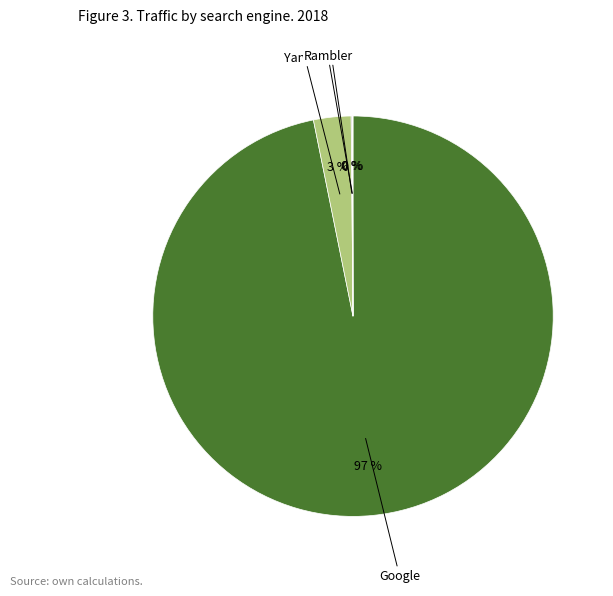

Is there a majority slice in this chart?

Yes